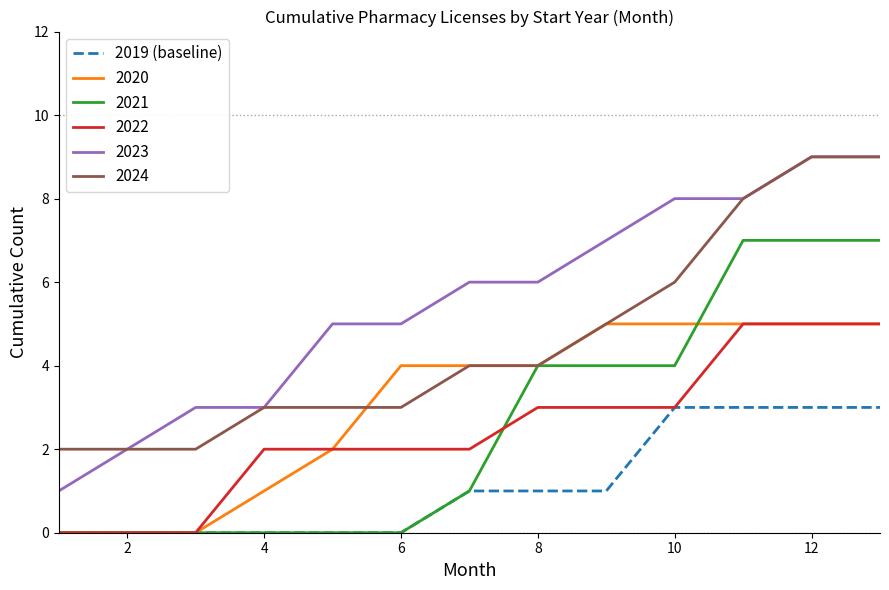

Which series has the largest range (max minus min)?

2023